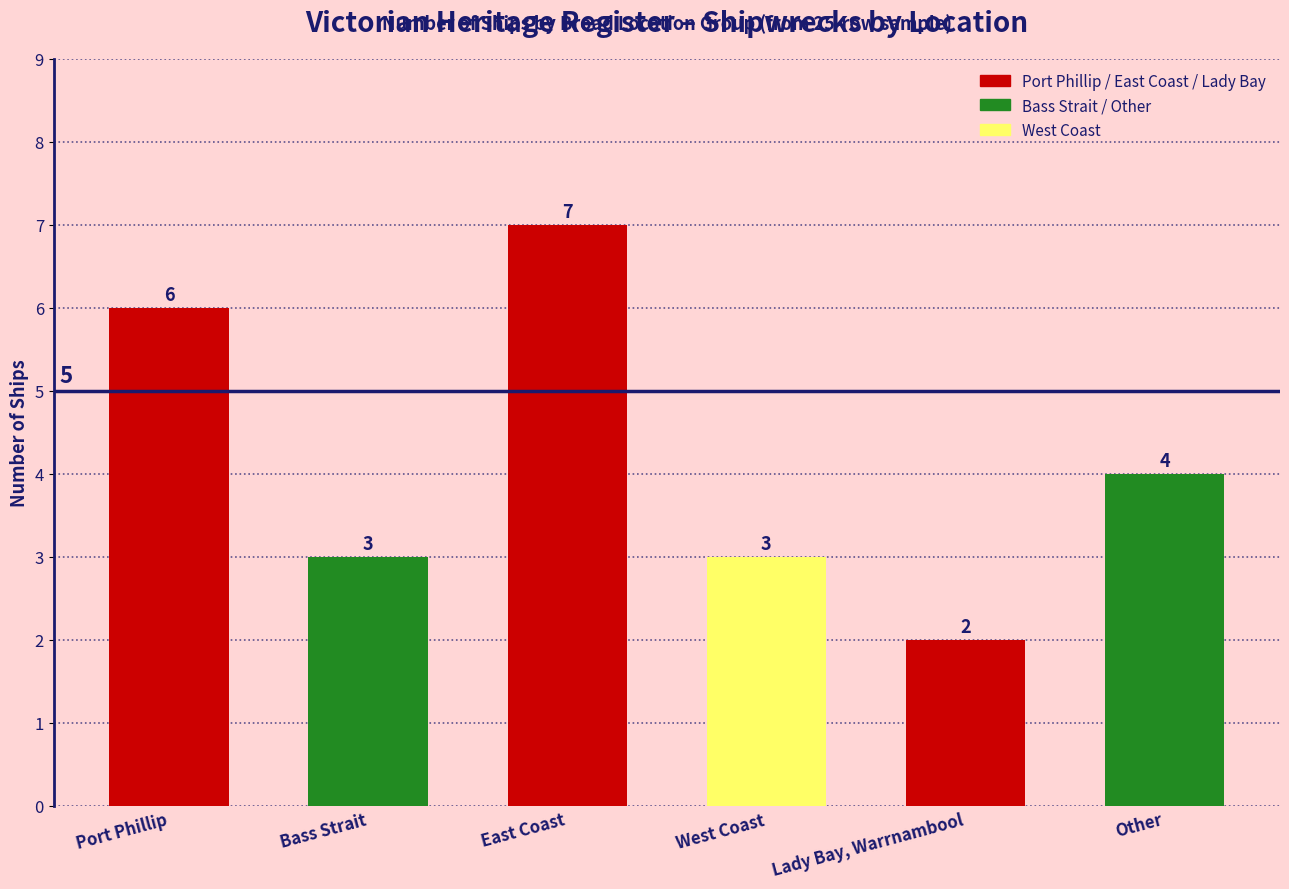

What is the value of the 3rd bar from the left?

7